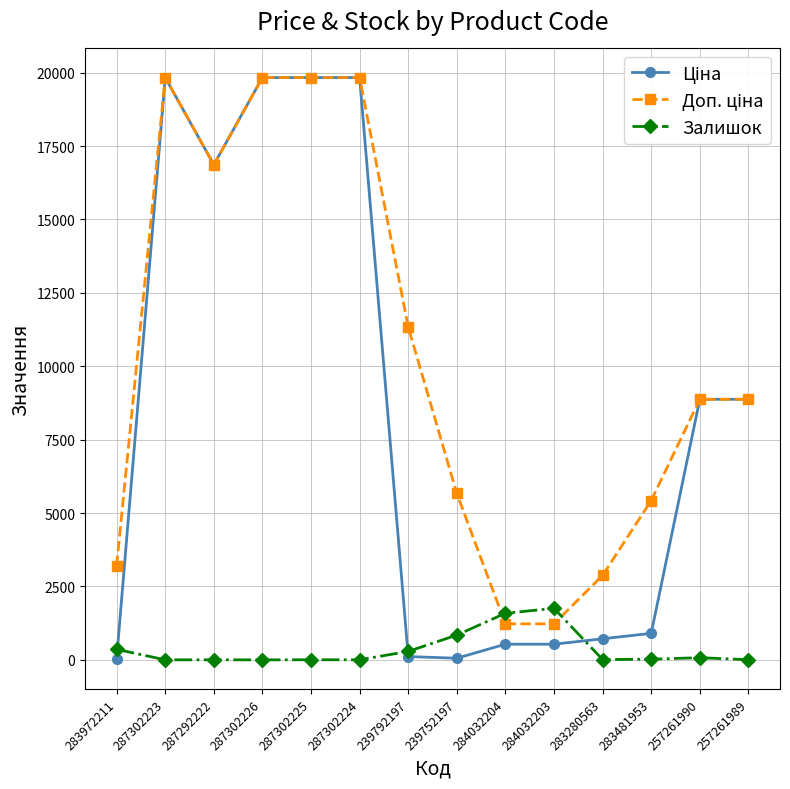

True or false: Залишок has more than 2 interior local peaks.

True